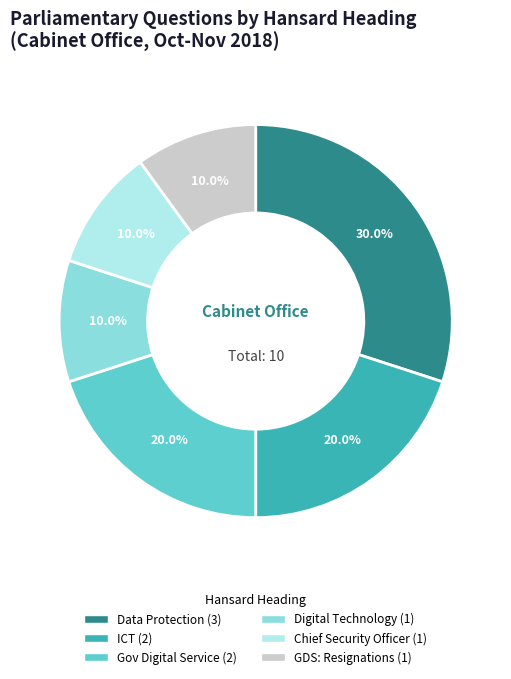

Is there a majority slice in this chart?

No